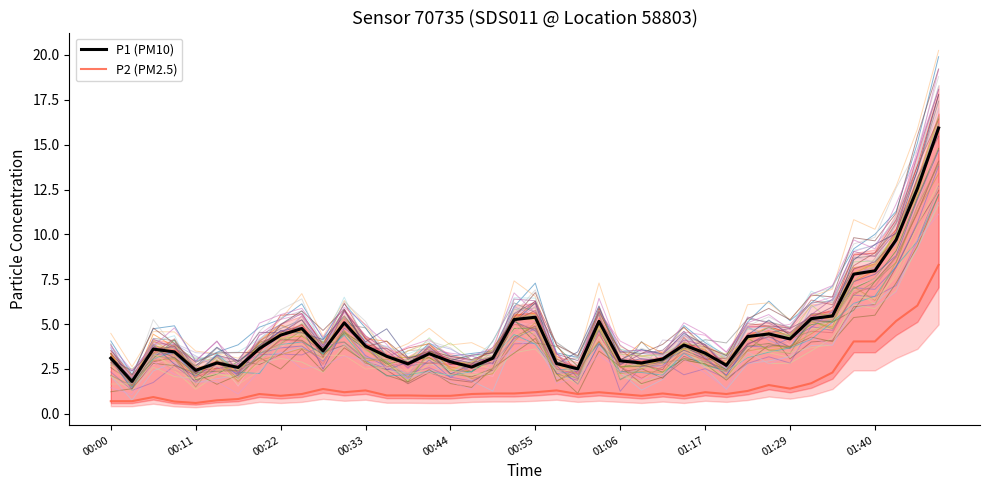

Rank the series at 21 from highest to lowest value.

P1 (PM10), P2 (PM2.5)